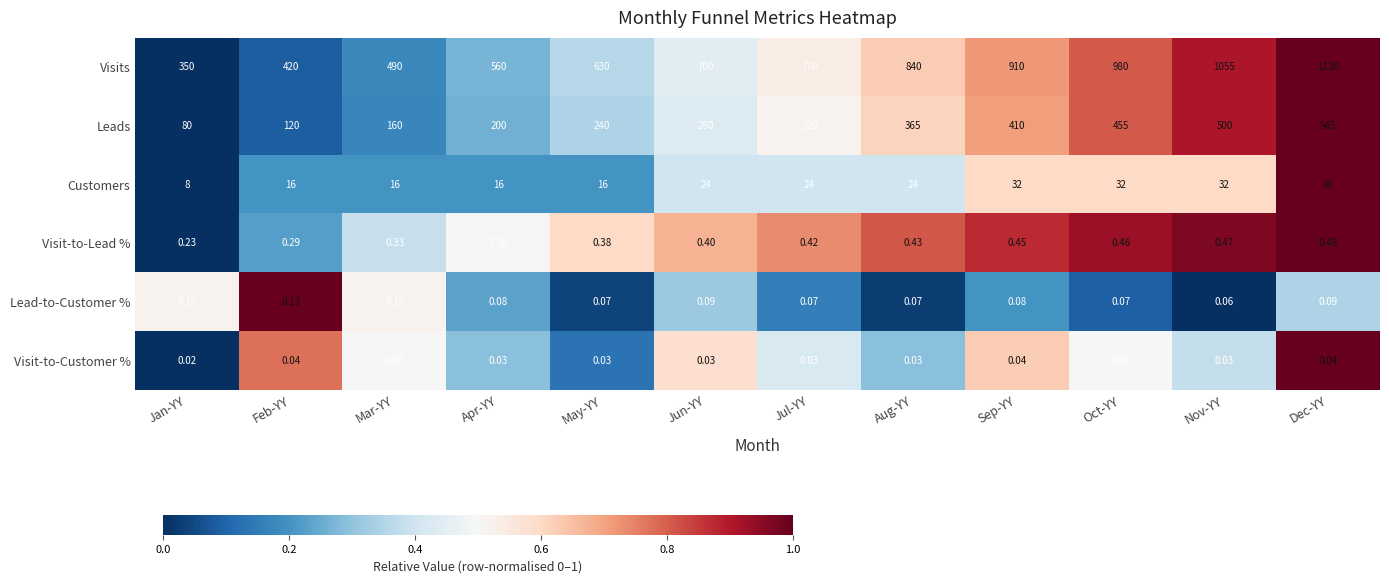

Which category has the lowest value across all series?

Jan-YY